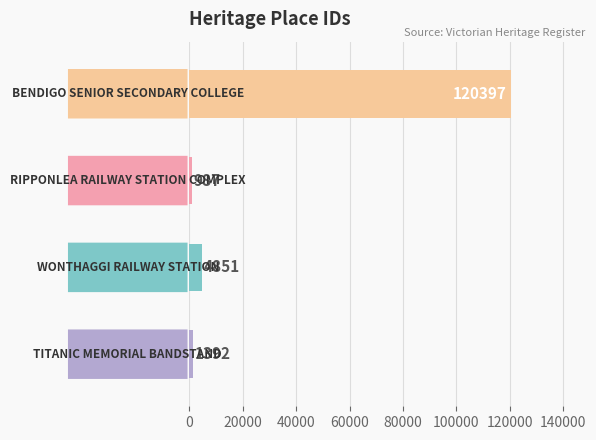

What is the sum of all values?

127627